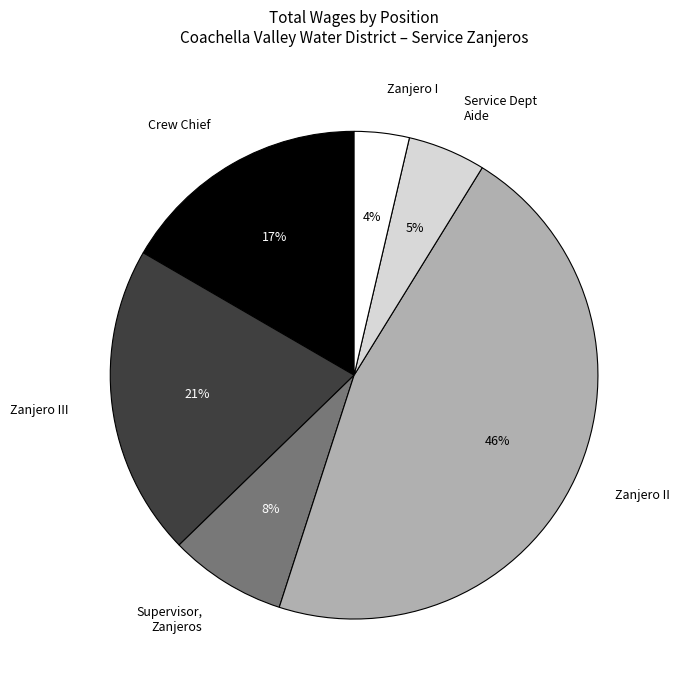

Does any single category account for the majority?

No